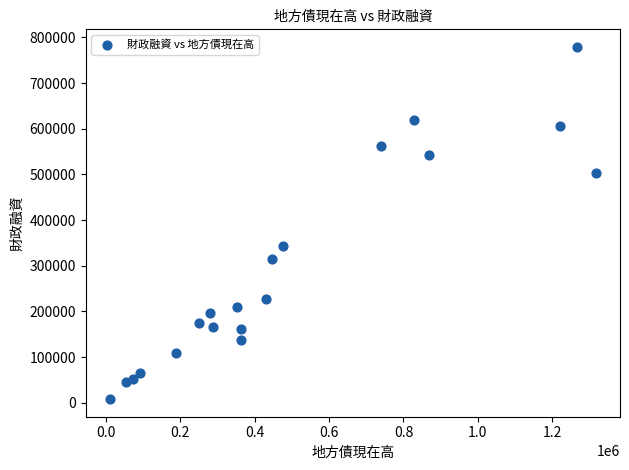

What Y value in the scatter plot is closest to 393626?

343210